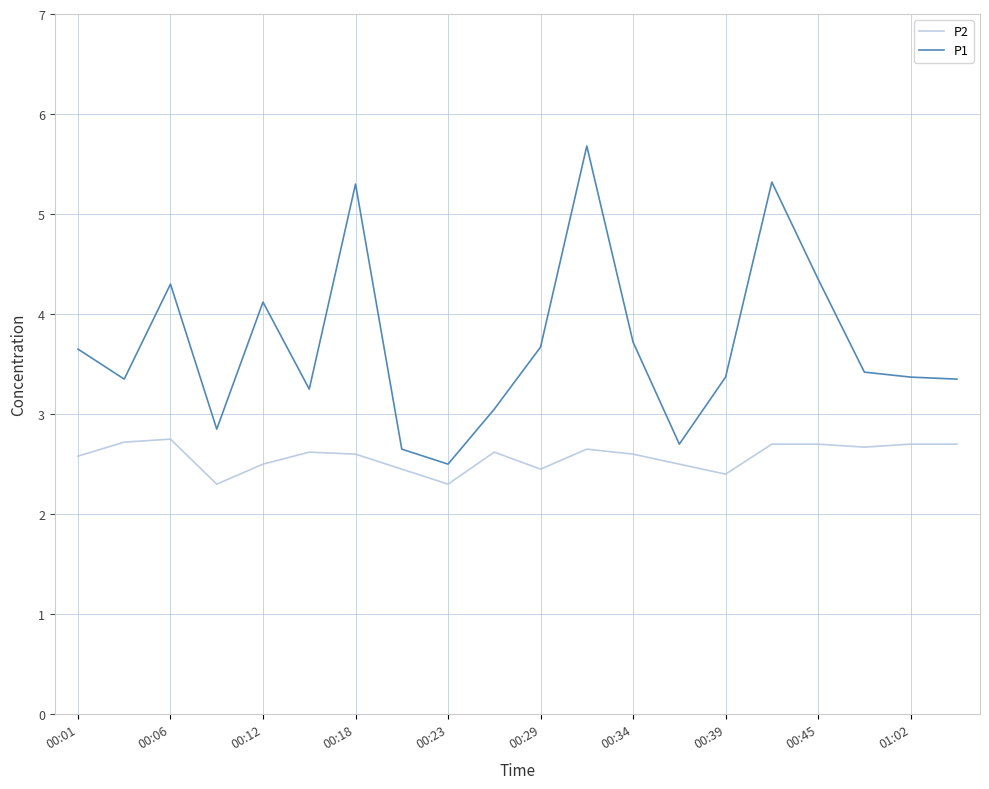

What is the minimum value shown in the chart?

2.3